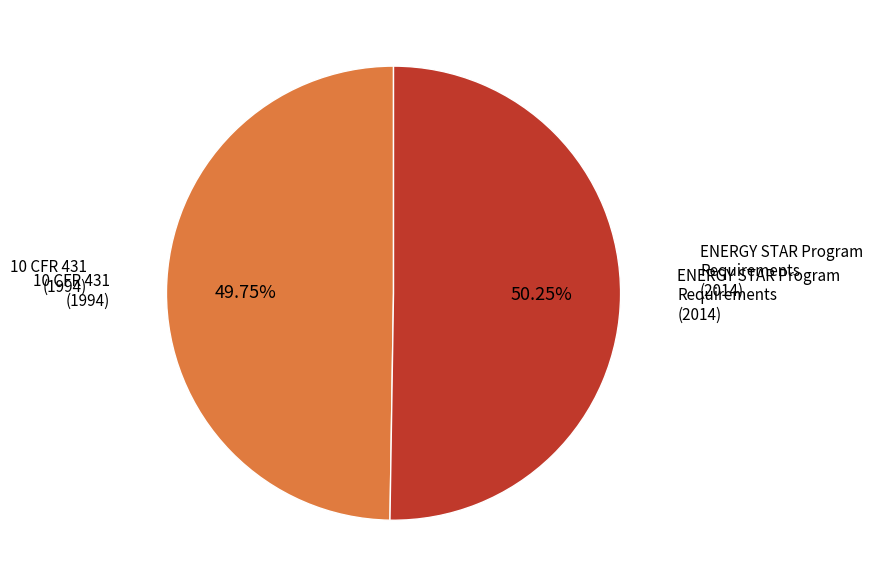

How many segments does this pie chart have?

2